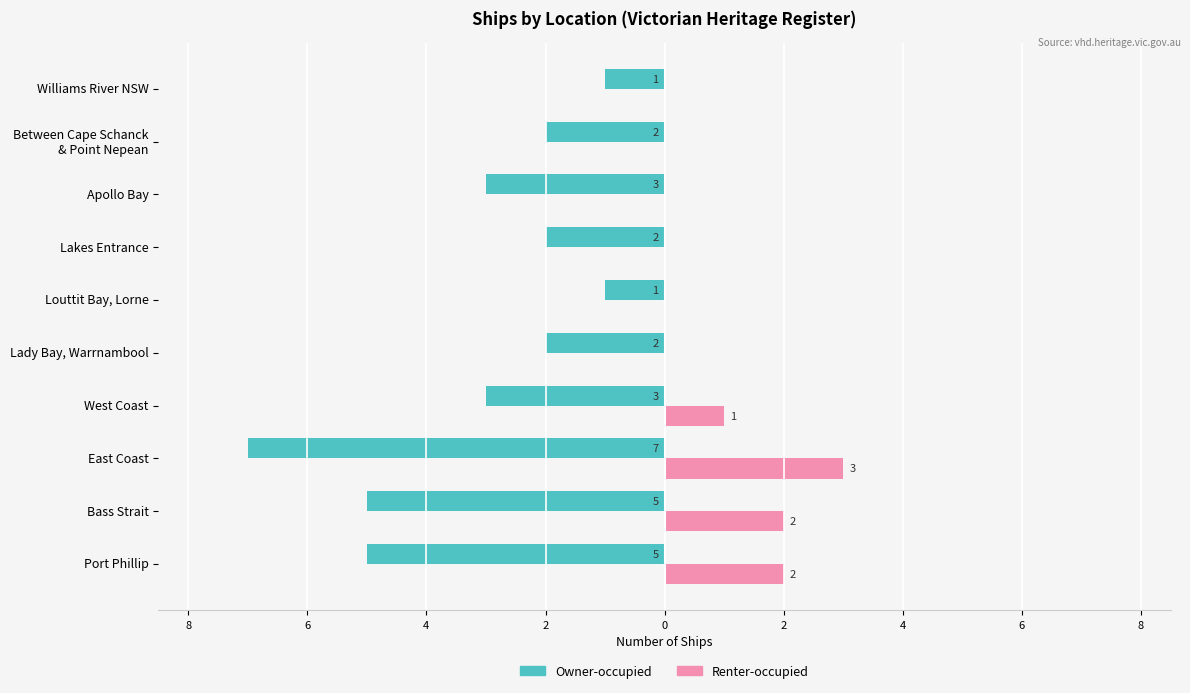

What is the sum of all Renter-occupied values?

8